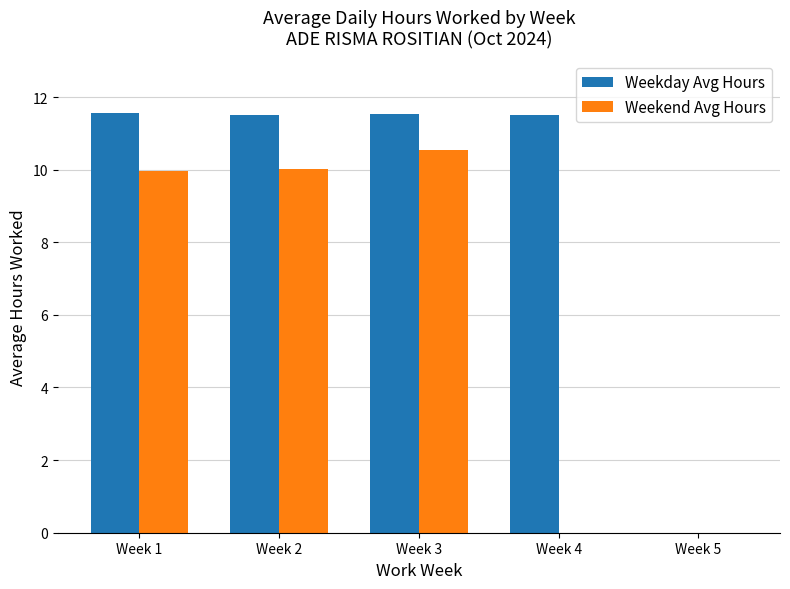

True or false: Weekday Avg Hours has a value of 11.6 at Week 1.

True